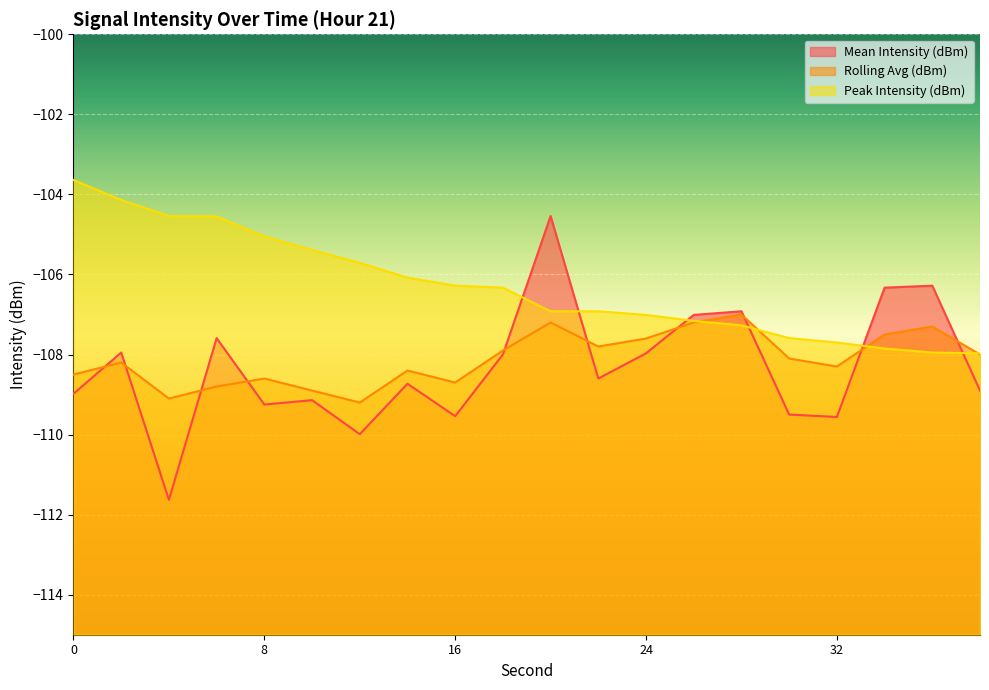

At 20, list the series in order from largest to smallest.

Mean Intensity (dBm), Peak Intensity (dBm), Rolling Avg (dBm)